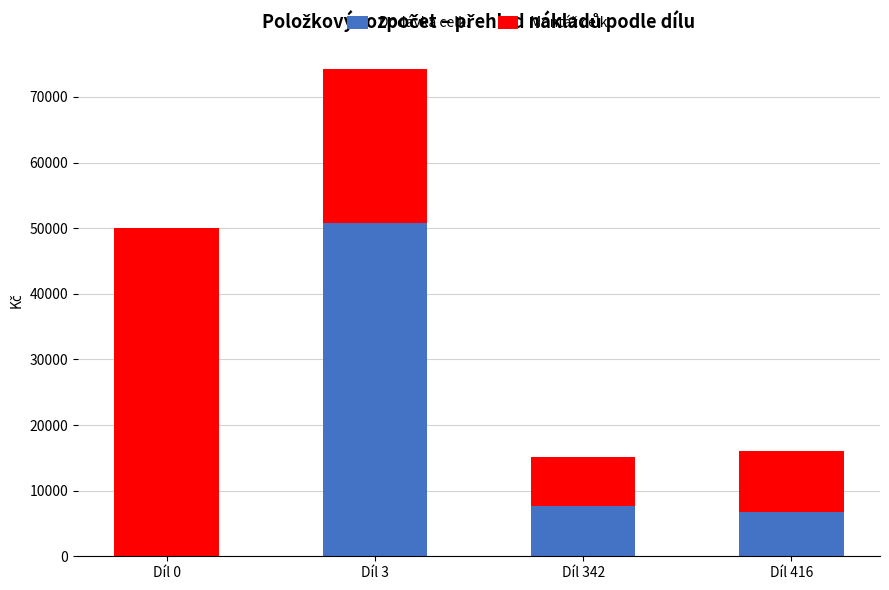

Reading left to right, transcribe the values for Dodávka celk..

Díl 0=0.0	Díl 3=50821.1	Díl 342=7671.9	Díl 416=6692.5